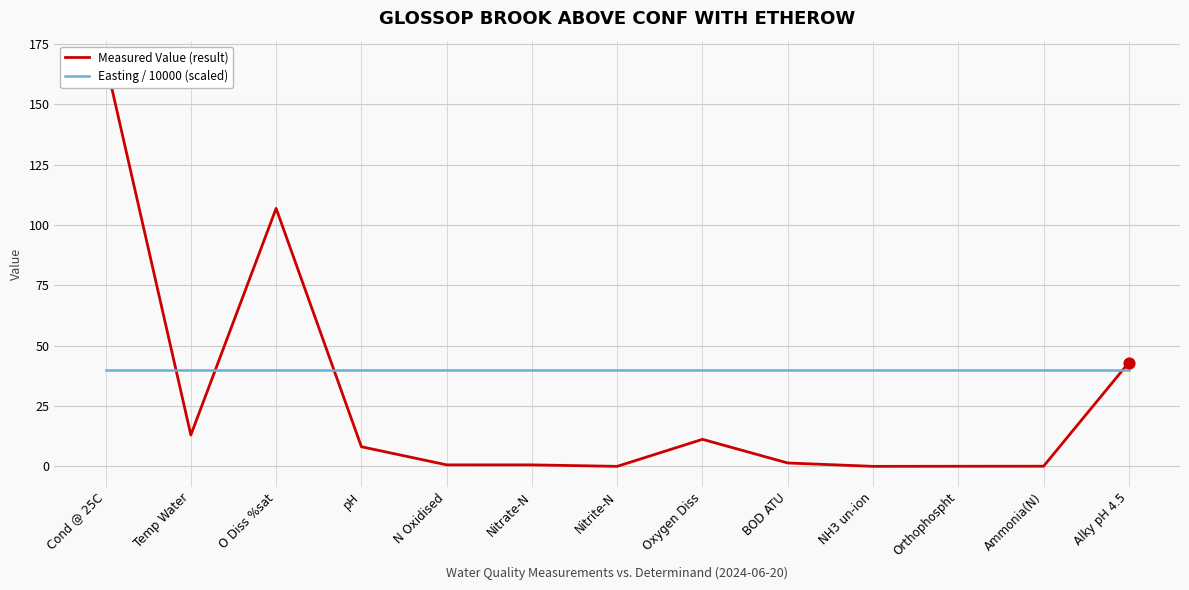

What are all the series names shown in the legend?

Measured Value (result), Easting / 10000 (scaled)